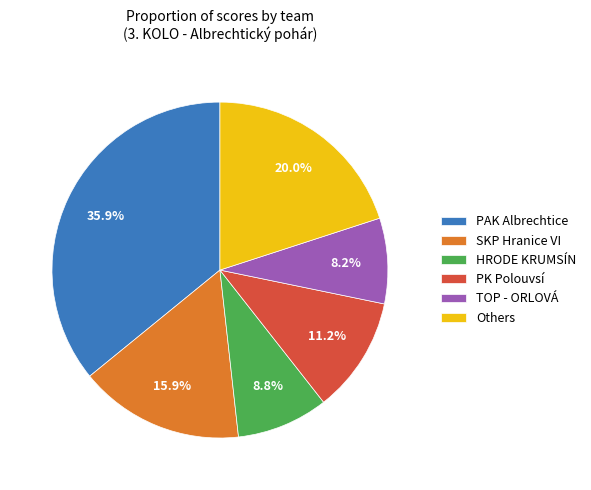

Which category has the biggest portion of the pie?

PAK Albrechtice